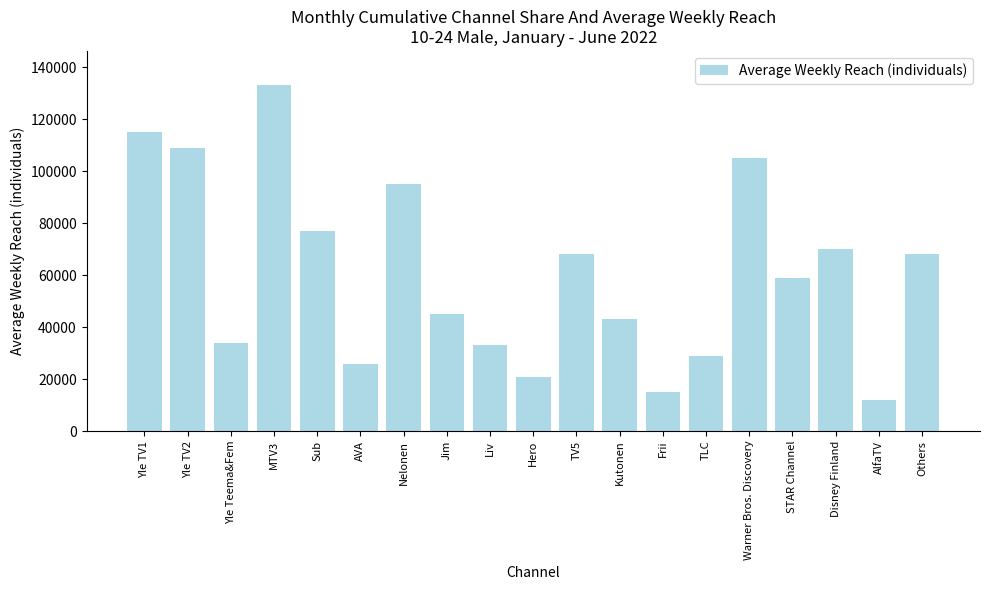

What is the change in value from Warner Bros. Discovery to Disney Finland?

-35000